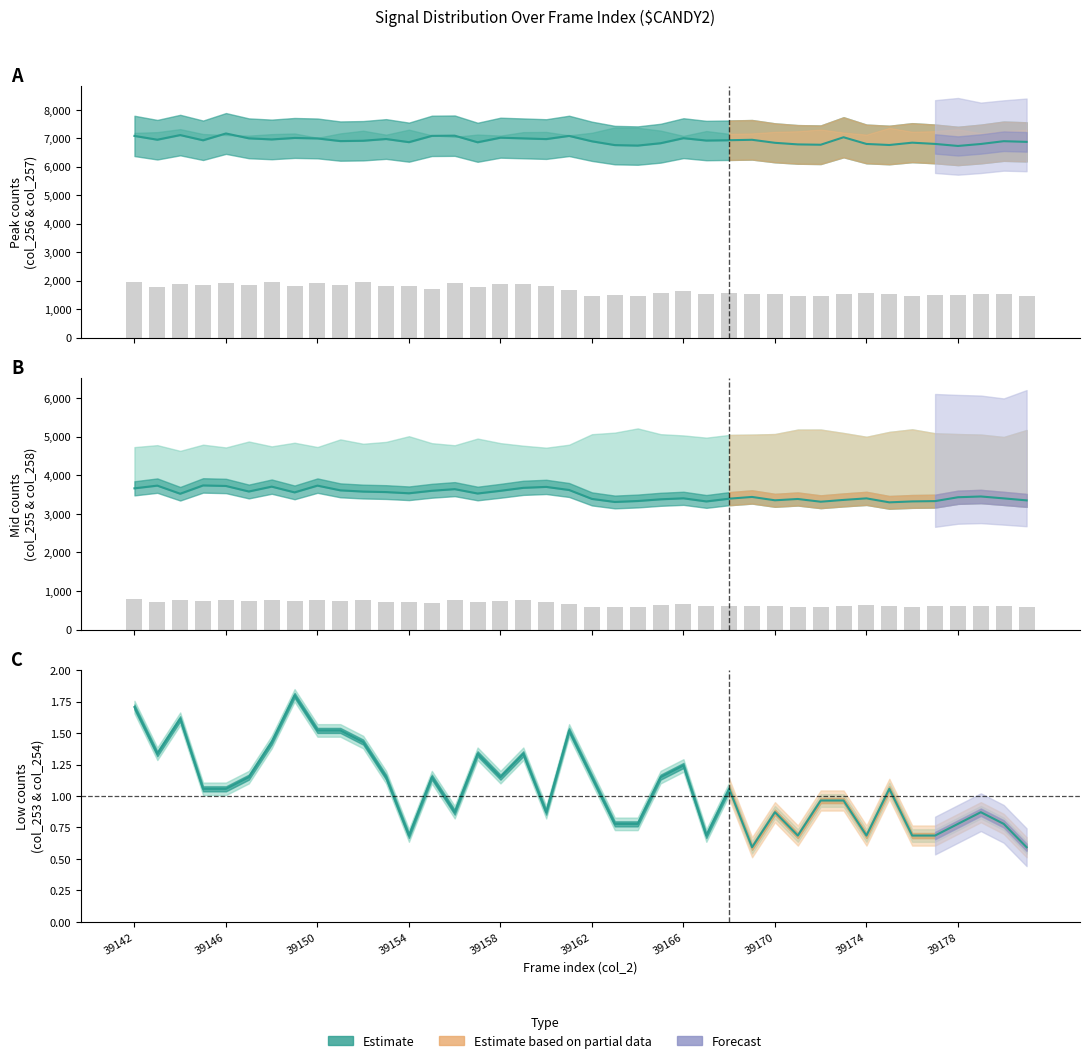

Reading left to right, transcribe all the data shown in this chart.

col_256: 7081.0	6948.0	7111.0	6928.0	7167.0	6997.0	6958.0	7010.0	6993.0	6900.0	6912.0	6973.0	6862.0	7083.0	7090.0	6858.0	7019.0	6995.0	6970.0	7082.0	6892.0	6759.0	6742.0	6825.0	7002.0	6919.0	6930.0	6945.0	6839.0	6783.0	6771.0	7034.0	6799.0	6762.0	6844.0	6800.0	6729.0	6798.0	6896.0	6872.0
col_254 scaled: 781.6	704.8	759.2	743.2	760.8	740.0	776.0	730.4	771.2	743.2	776.0	718.4	722.4	684.0	763.2	708.8	752.8	756.8	729.6	662.4	588.0	598.4	590.4	632.8	652.8	608.8	625.6	612.8	615.2	590.4	584.0	616.0	628.8	617.6	589.6	604.0	600.8	606.4	615.2	588.8
col_255: 3659.0	3729.0	3519.0	3734.0	3720.0	3577.0	3703.0	3554.0	3729.0	3607.0	3575.0	3562.0	3531.0	3596.0	3638.0	3525.0	3595.0	3672.0	3696.0	3616.0	3385.0	3306.0	3331.0	3375.0	3401.0	3320.0	3391.0	3436.0	3349.0	3383.0	3312.0	3359.0	3399.0	3296.0	3320.0	3328.0	3428.0	3448.0	3399.0	3347.0
col_253: 1.7	1.3	1.6	1.1	1.1	1.1	1.4	1.8	1.5	1.5	1.4	1.1	0.7	1.1	0.9	1.3	1.1	1.3	0.9	1.5	1.1	0.8	0.8	1.1	1.2	0.7	1.1	0.6	0.9	0.7	1.0	1.0	0.7	1.1	0.7	0.7	0.8	0.9	0.8	0.6